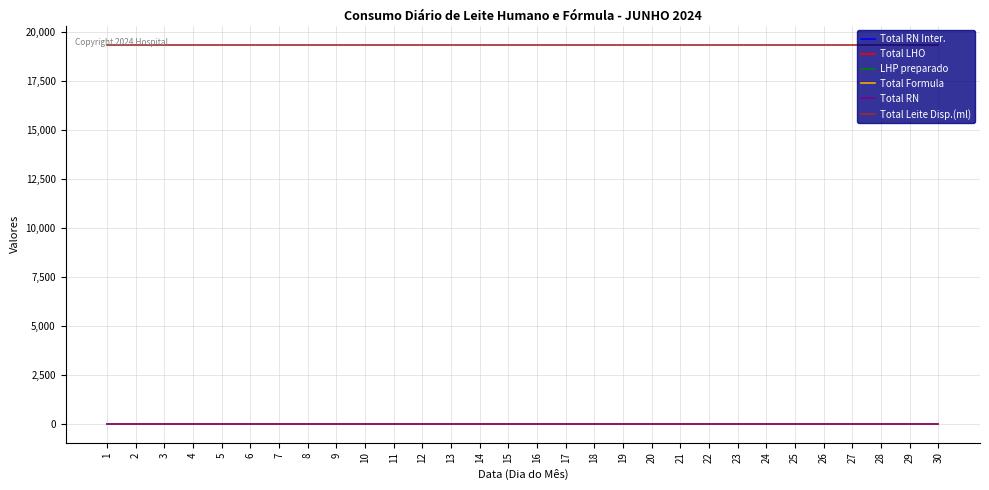

Reading right to left, transcribe all the data shown in this chart.

Total RN Inter.: 0	0	0	0	0	0	0	0	0	0	0	0	0	0	0	0	0	0	0	0	0	0	0	0	0	0	0	0	0	0
Total LHO: 0	0	0	0	0	0	0	0	0	0	0	0	0	0	0	0	0	0	0	0	0	0	0	0	0	0	0	0	0	0
LHP preparado: 0	0	0	0	0	0	0	0	0	0	0	0	0	0	0	0	0	0	0	0	0	0	0	0	0	0	0	0	0	0
Total Formula: 0	0	0	0	0	0	0	0	0	0	0	0	0	0	0	0	0	0	0	0	0	0	0	0	0	0	0	0	0	0
Total RN: 0	0	0	0	0	0	0	0	0	0	0	0	0	0	0	0	0	0	0	0	0	0	0	0	0	0	0	0	0	0
Total Leite Disp.(ml): 19348	19348	19348	19348	19348	19348	19348	19348	19348	19348	19348	19348	19348	19348	19348	19348	19348	19348	19348	19348	19348	19348	19348	19348	19348	19348	19348	19348	19348	19348